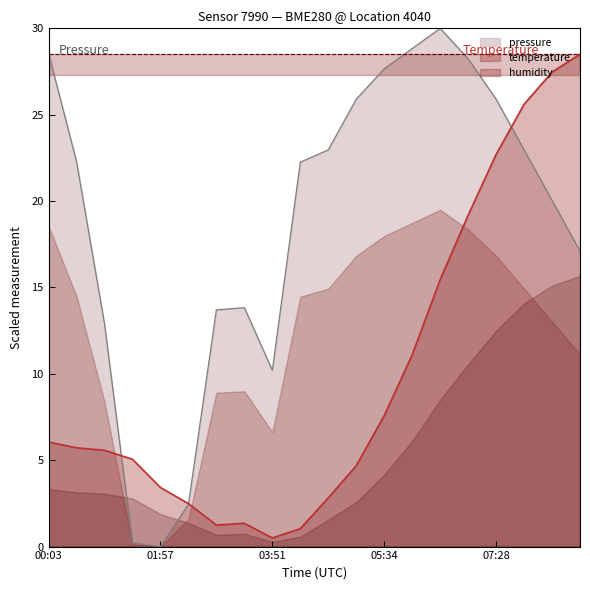

True or false: pressure_norm and temperature cross at least once.

True